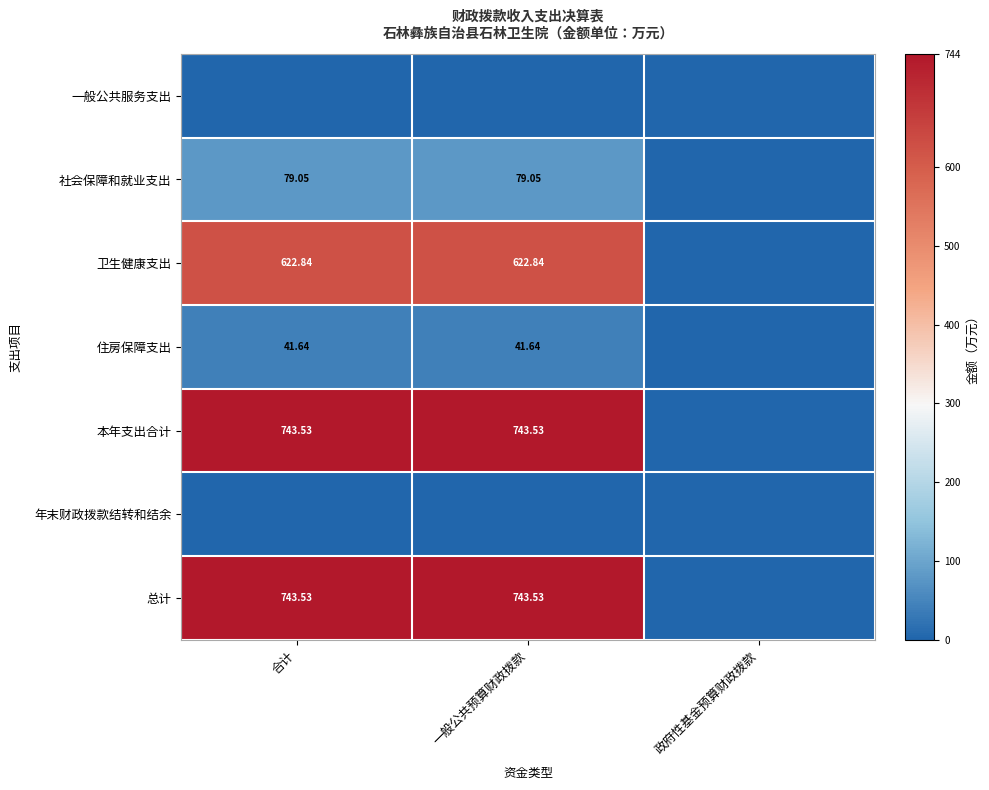

How many distinct data groups are displayed?

7